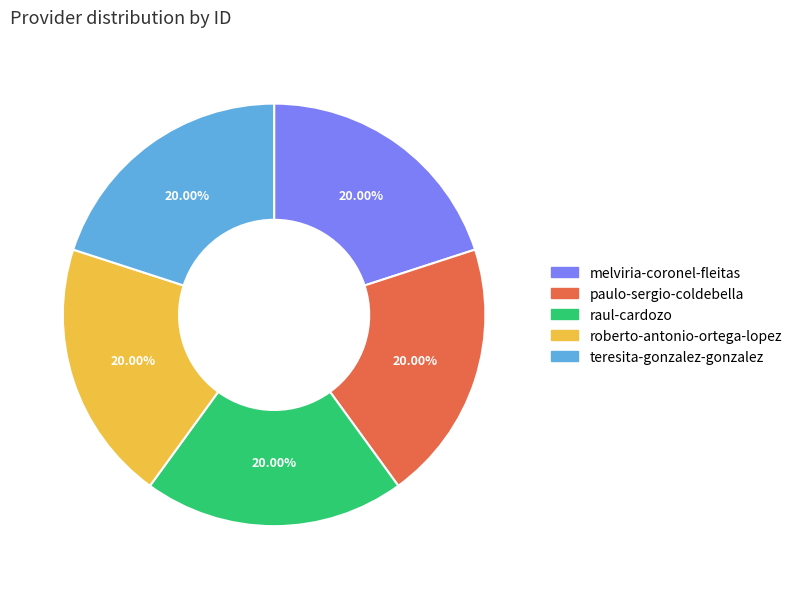

To the nearest percent, what is the average slice percentage?

20%